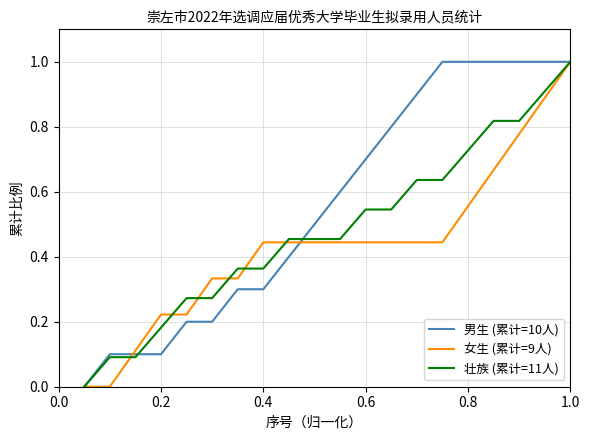

How many 女生 (累计=9人) values are between 0 and 1?

20